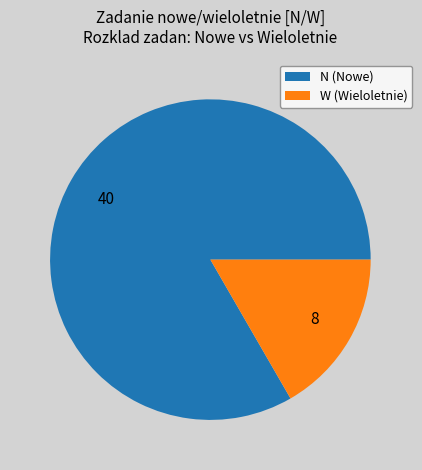

Does W (Wieloletnie) represent more than half of the total?

No